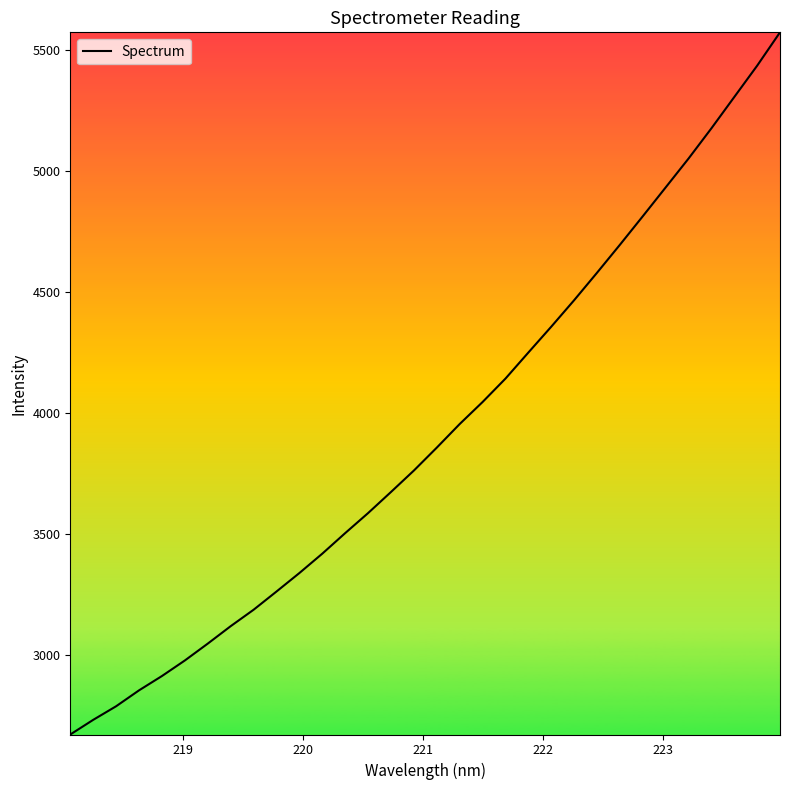

Does the chart have visible grid lines?

No